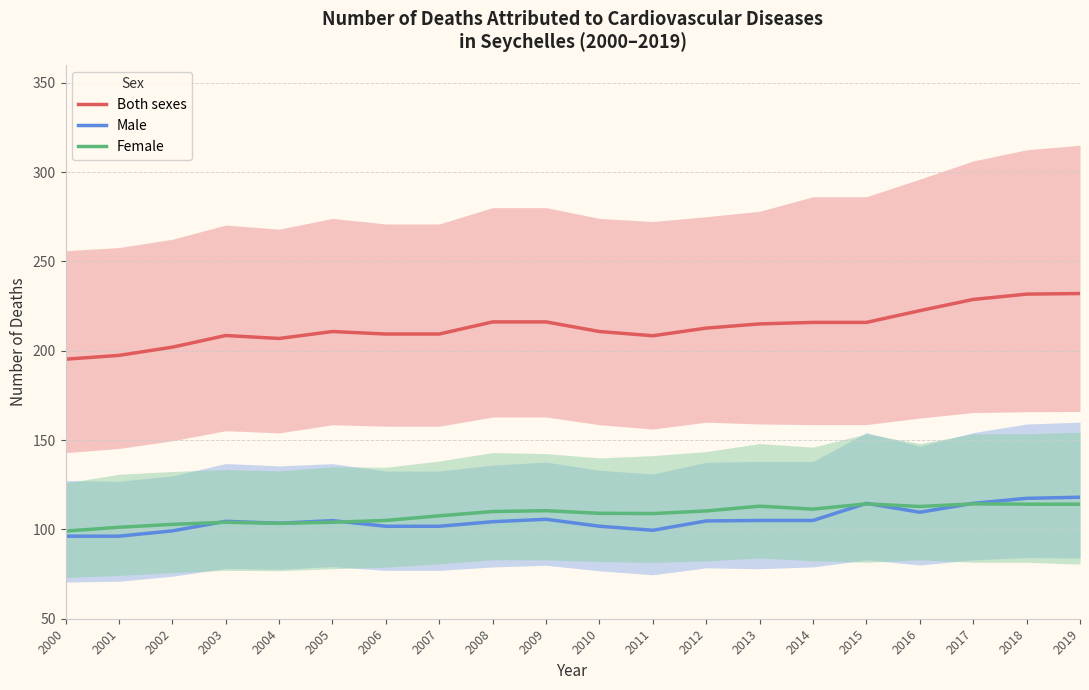

True or false: Both sexes and Male intersect in this chart.

False